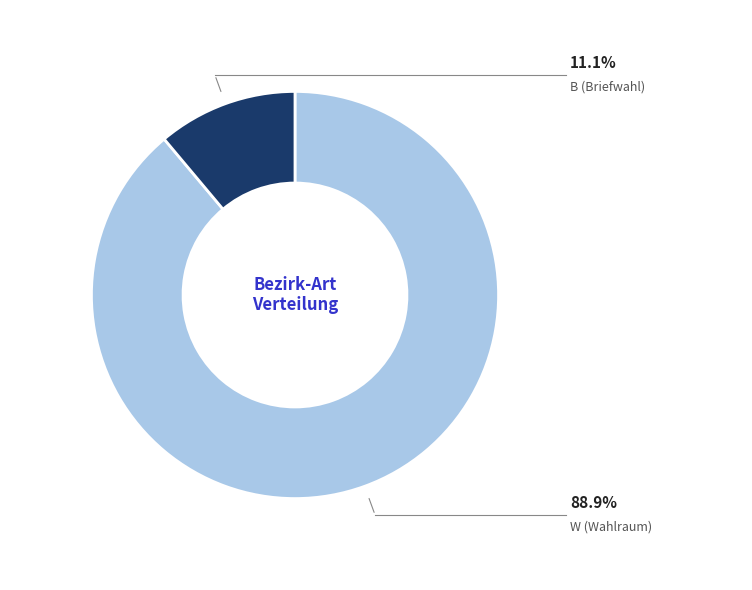

Does any single category account for the majority?

Yes